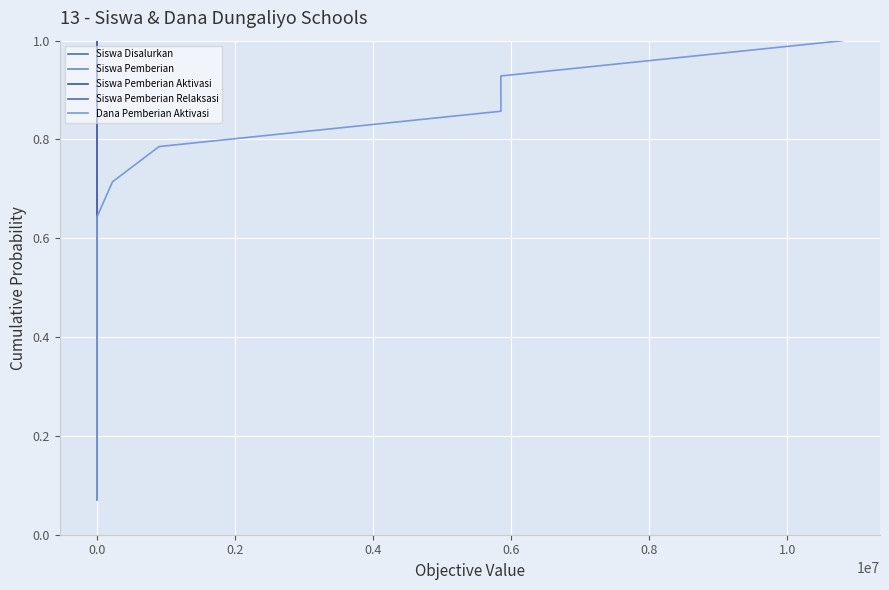

Is it true that Siswa Disalurkan equals 0.4 at 0.4?

False